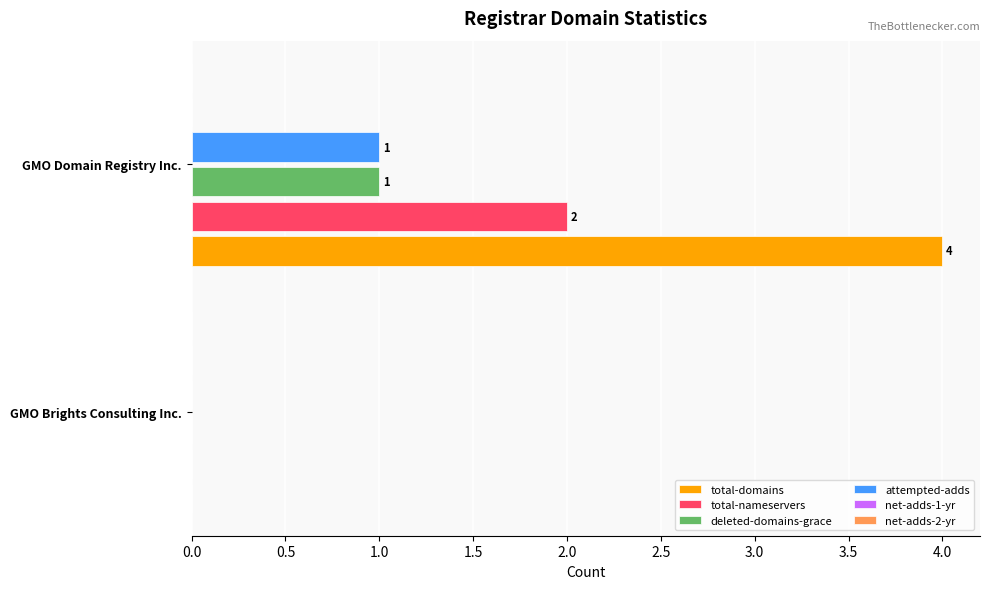

At which category is the sum across all series the highest?

GMO Domain Registry Inc.